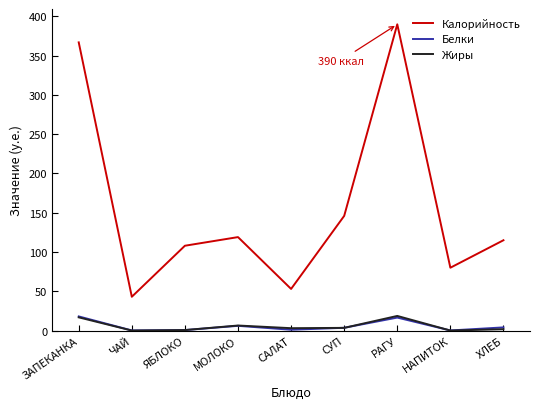

The Калорийность series shows 43.0 at ЧАЙ. True or false?

True